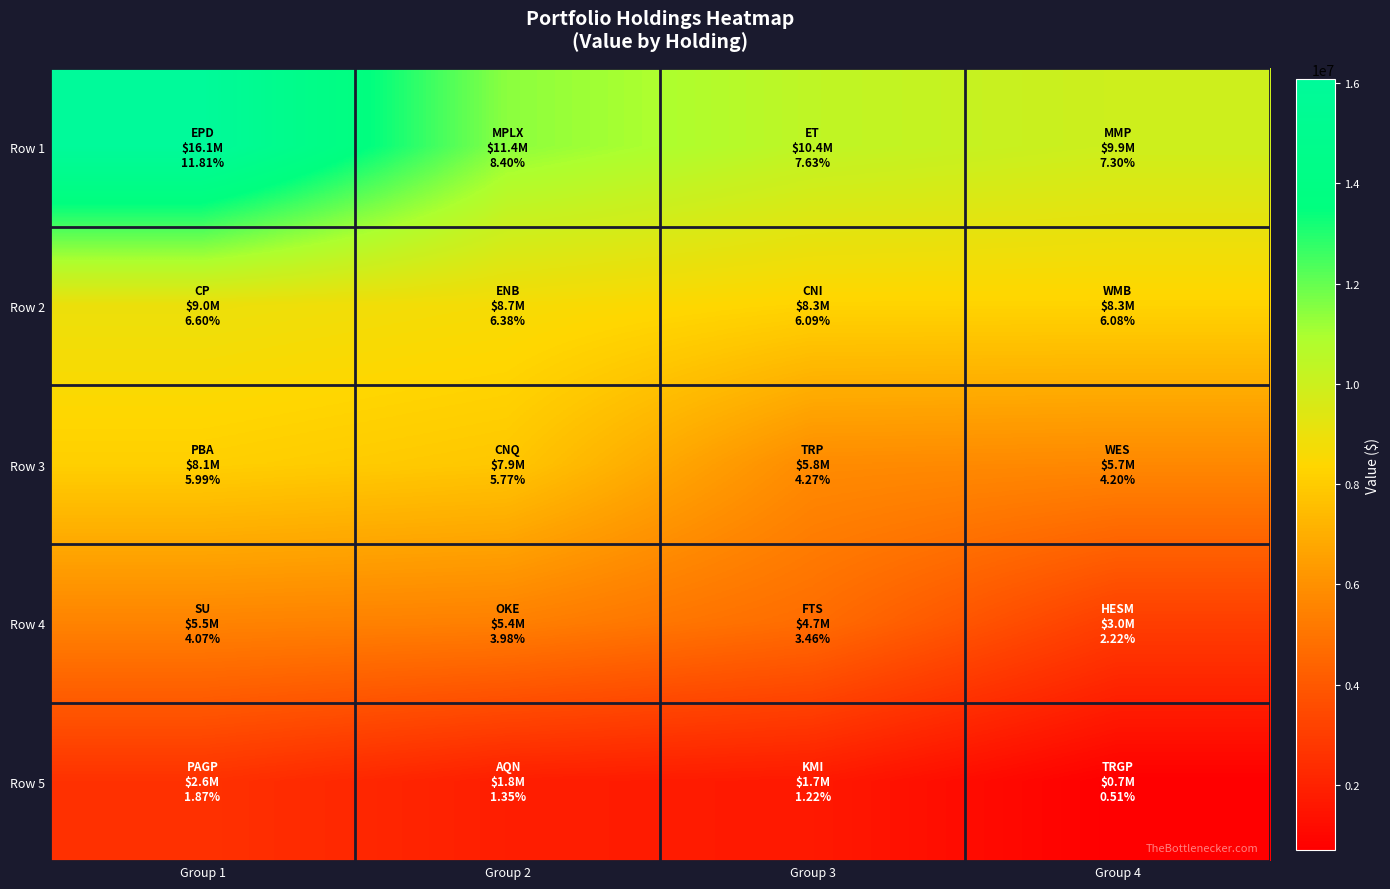

Reading right to left, what are all the values shown in this chart?

Row 1: Group 4=9930828	Group 3=10386001	Group 2=11439777	Group 1=16080947
Row 2: Group 4=8282477	Group 3=8292440	Group 2=8677402	Group 1=8981241
Row 3: Group 4=5716304	Group 3=5815890	Group 2=7852950	Group 1=8149728
Row 4: Group 4=3022928	Group 3=4710900	Group 2=5416976	Group 1=5538720
Row 5: Group 4=698496	Group 3=1665639	Group 2=1837080	Group 1=2550462